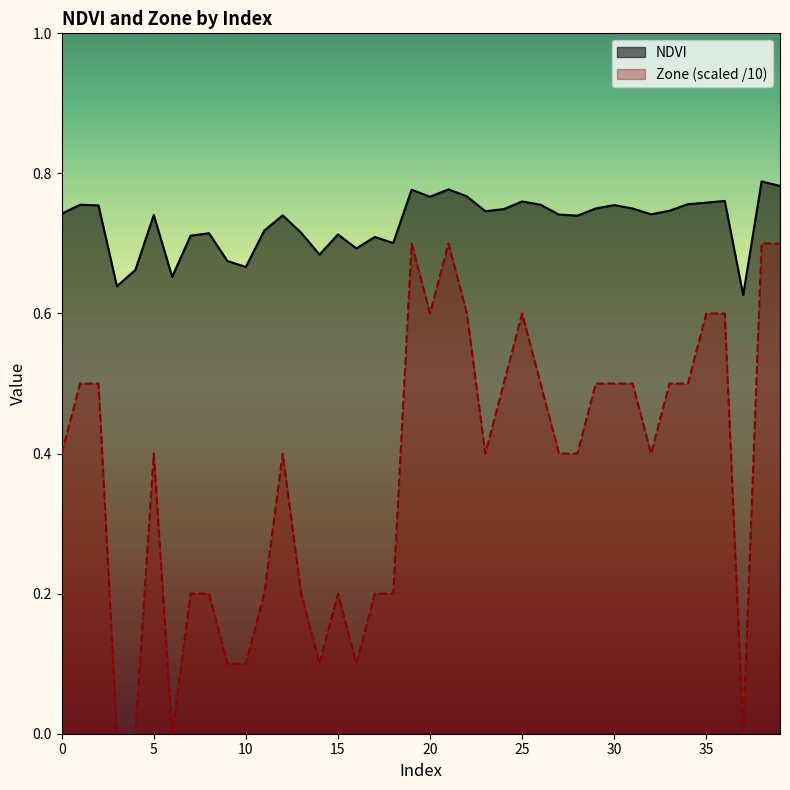

At which category does Zone reach its first local valley?

6